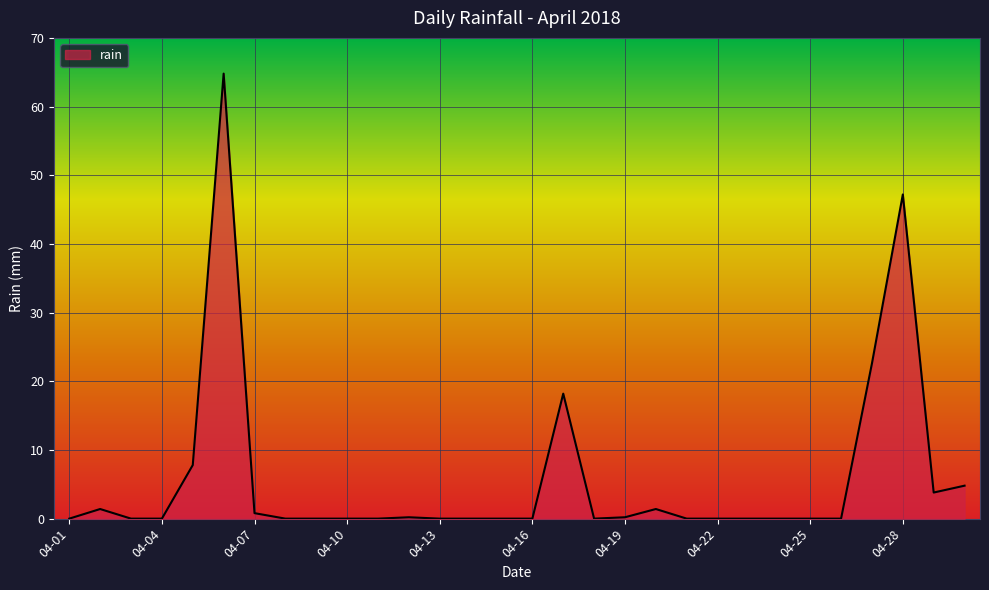

What is the difference between the maximum and minimum values?

64.8